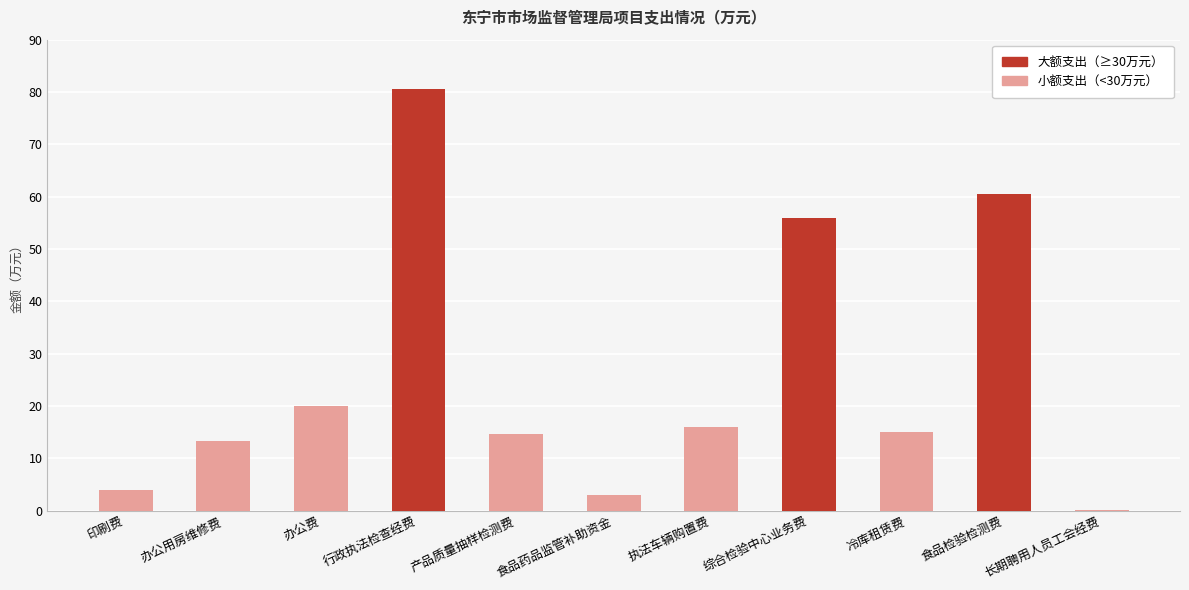

How many series are shown in this chart?

1